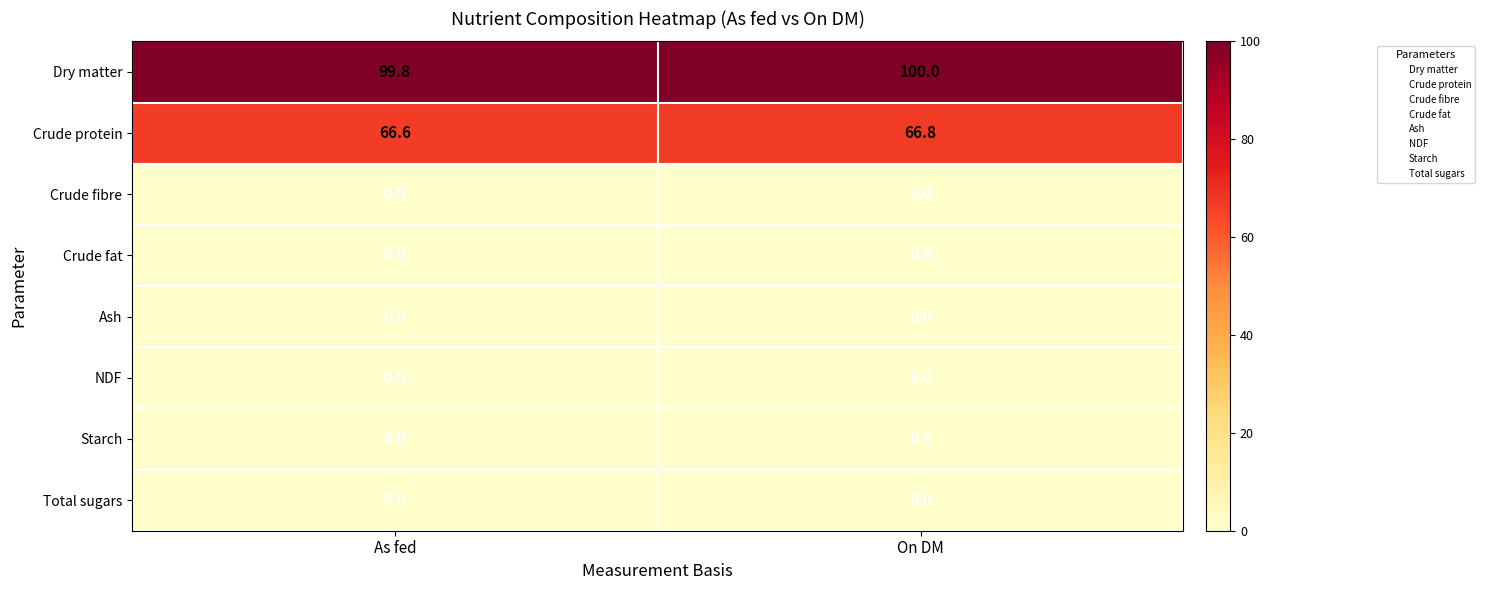

At which category is the sum across all series the highest?

On DM